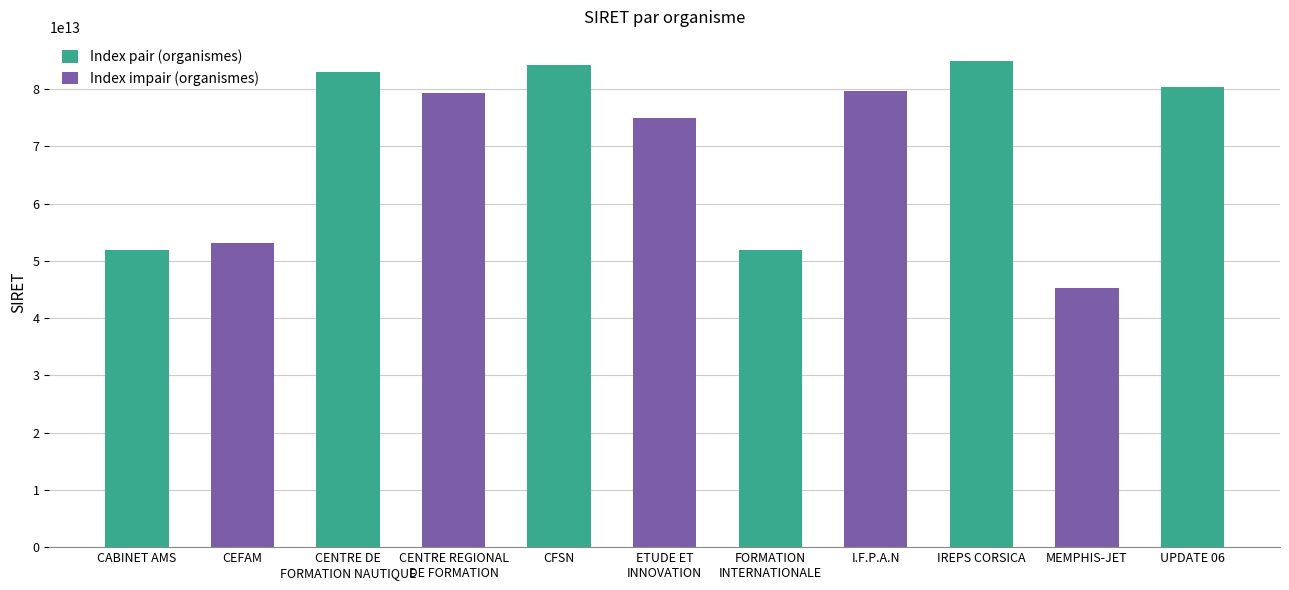

At which category does the chart reach its minimum across all series?

MEMPHIS-JET